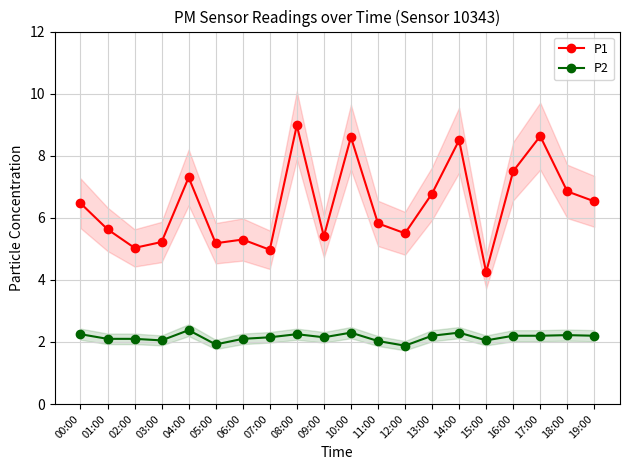

How many interior local peaks does the P2 series have?

5